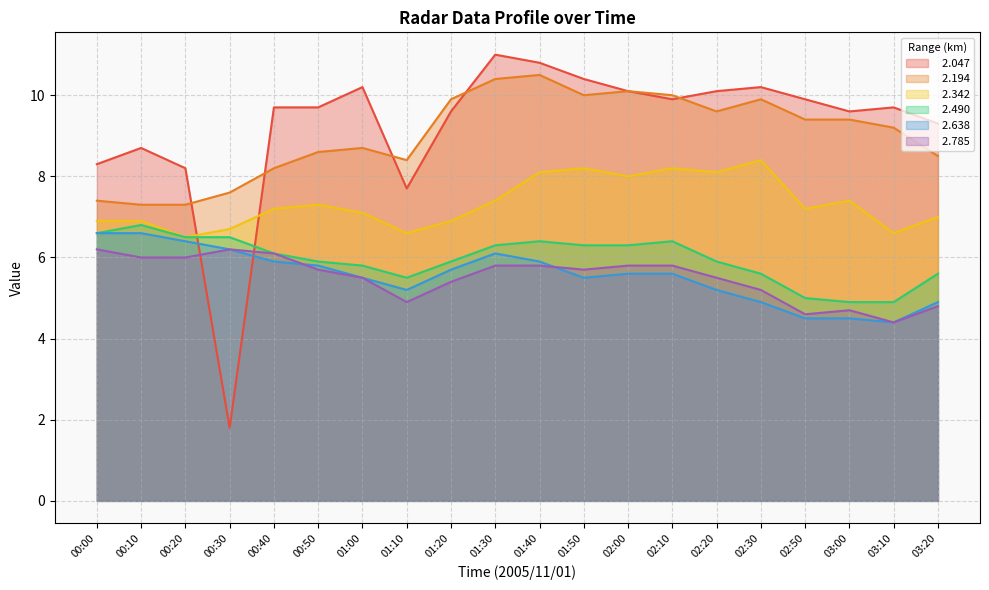

At which category does   2.194 reach its first local peak?

01:00